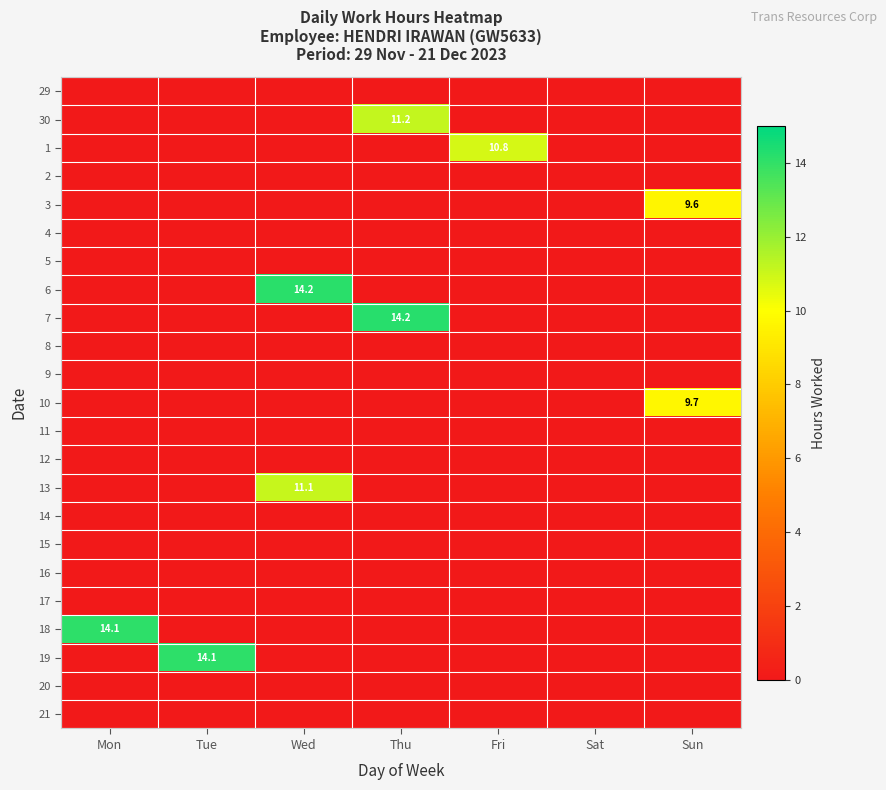

Count the number of categories in the chart.

7